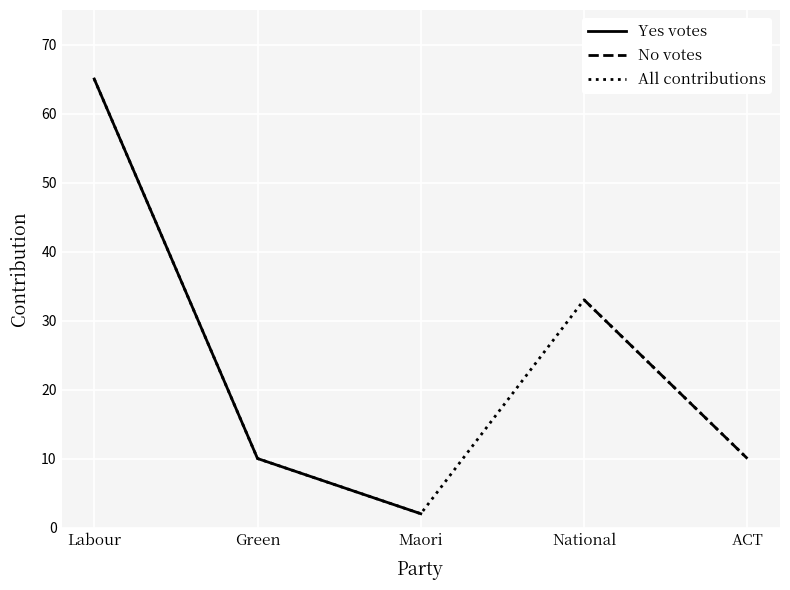

What is the difference between the values at Maori and Green?

8